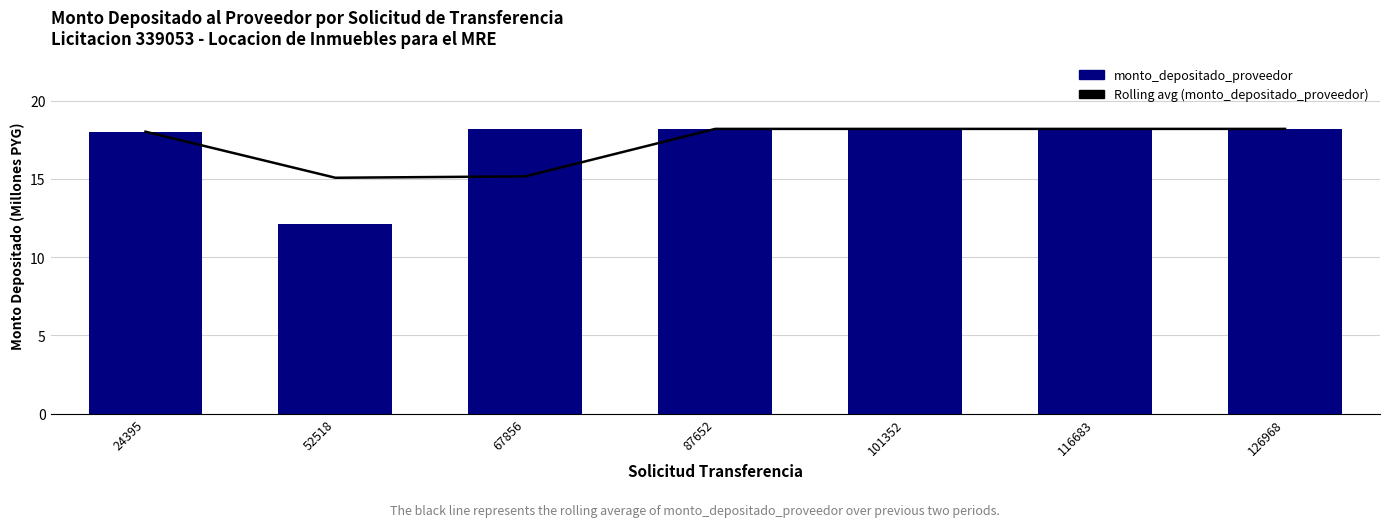

True or false: Rolling avg (monto_depositado_proveedor) has a value of 25.9 at 101352.

False